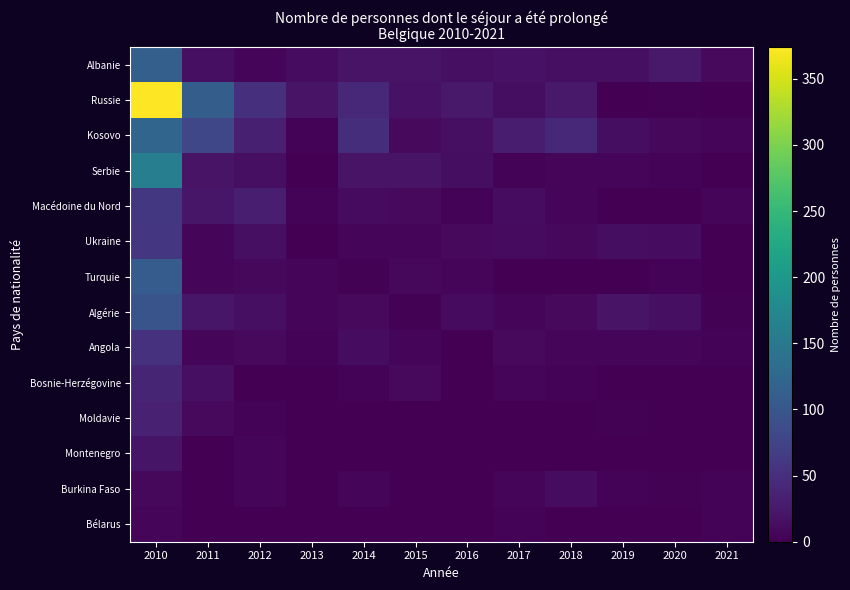

Count the number of data series in this chart.

14